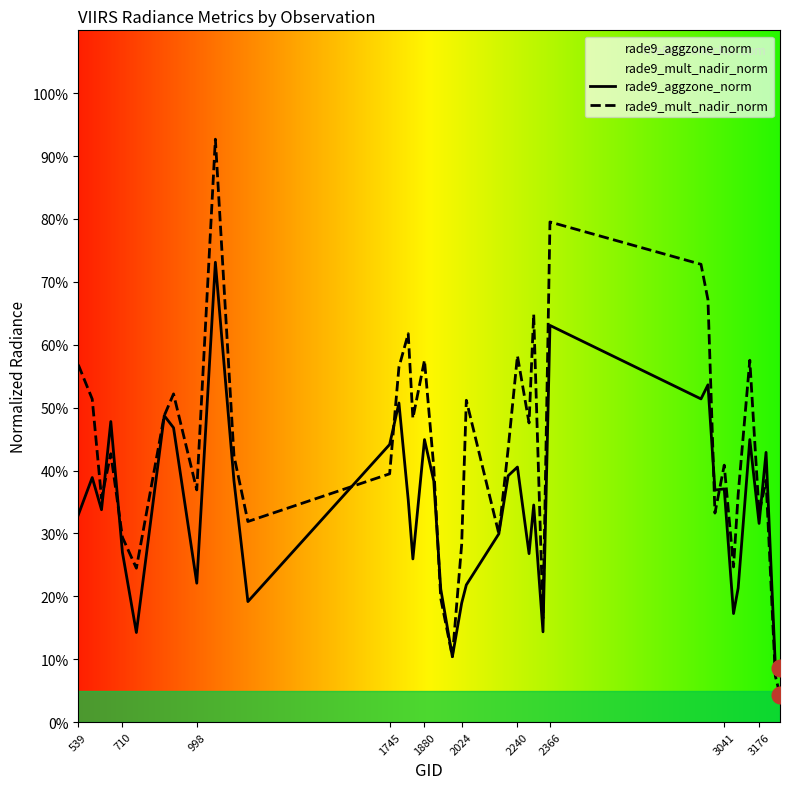

Rank the series by their average value, from lowest to highest.

rade9_aggzone_norm, rade9_mult_nadir_norm